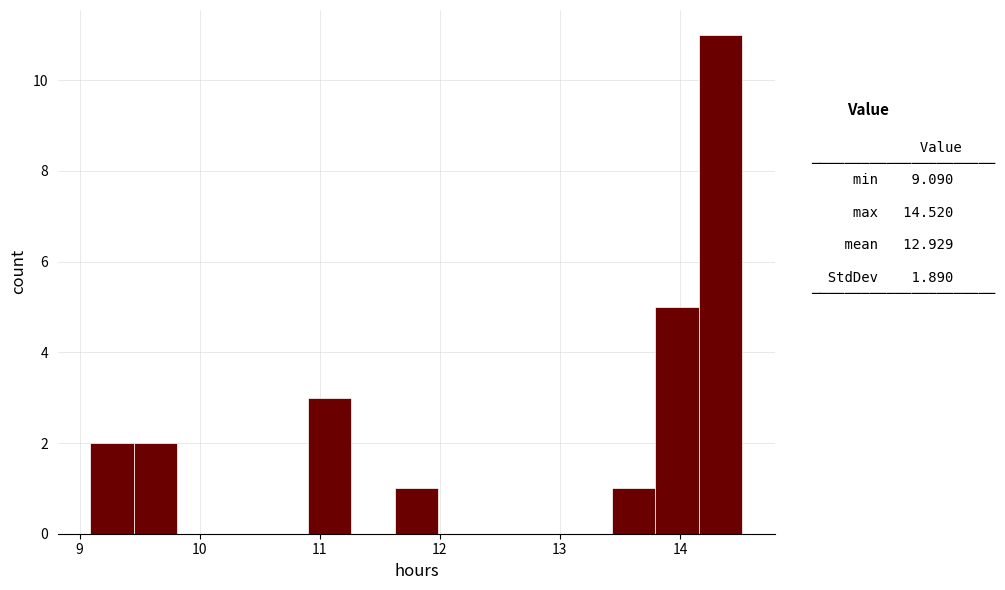

Around what value on the x-axis is the tallest bar? Give the approximate position of its centre, as read against the axis.

14.3